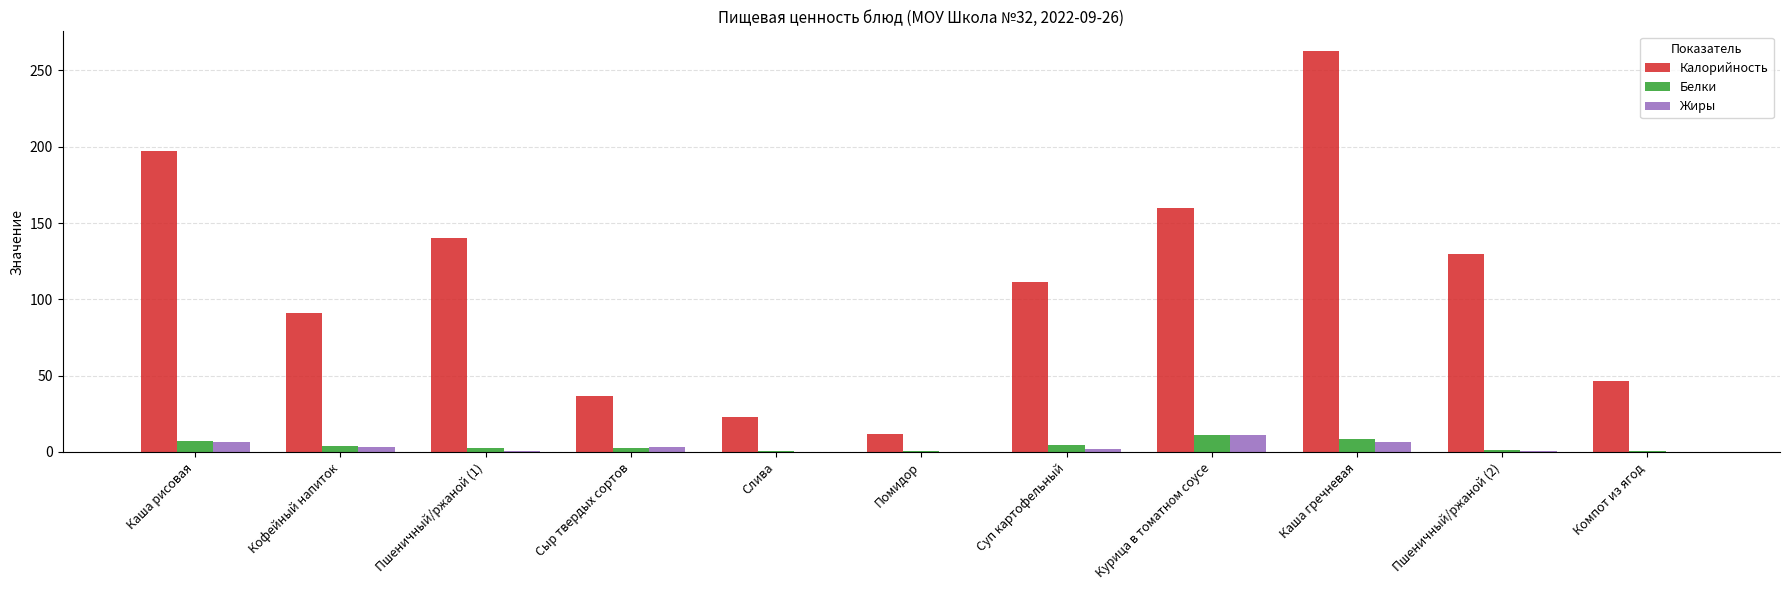

What are all the series names shown in the legend?

Калорийность, Белки, Жиры